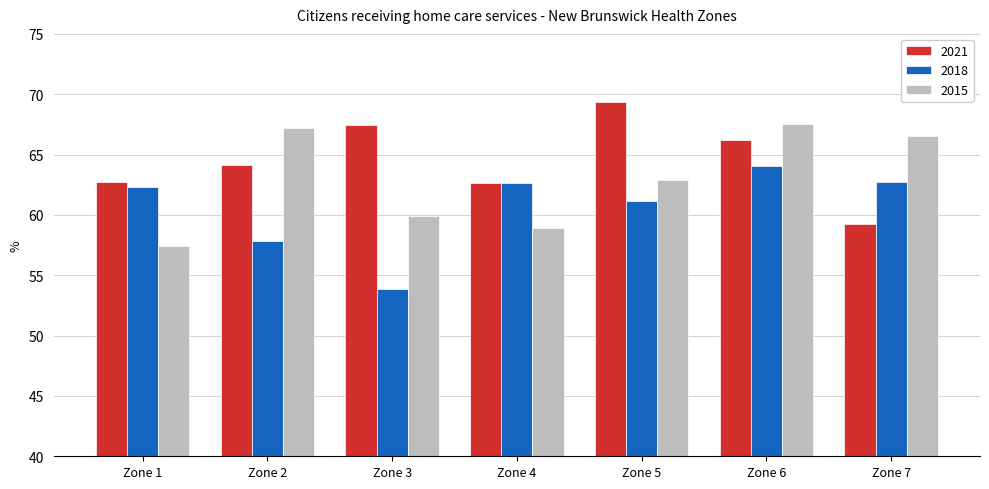

What is the lowest value of the 2015 series?

57.5